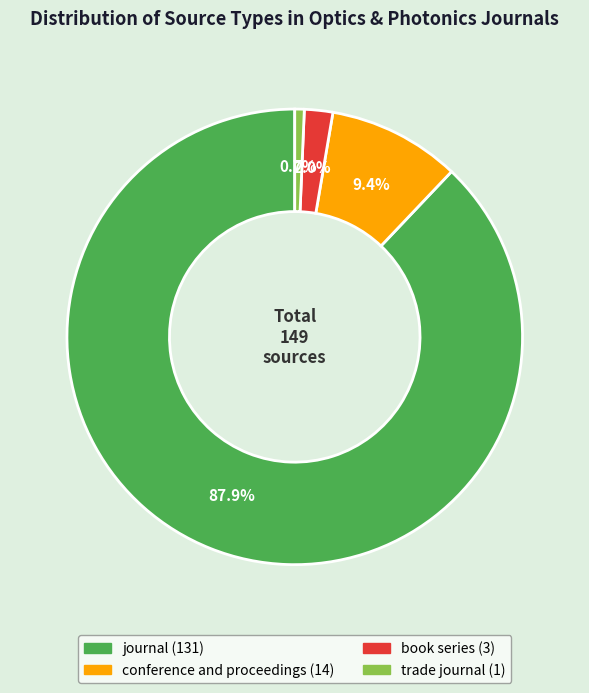

Which category accounts for the majority?

journal